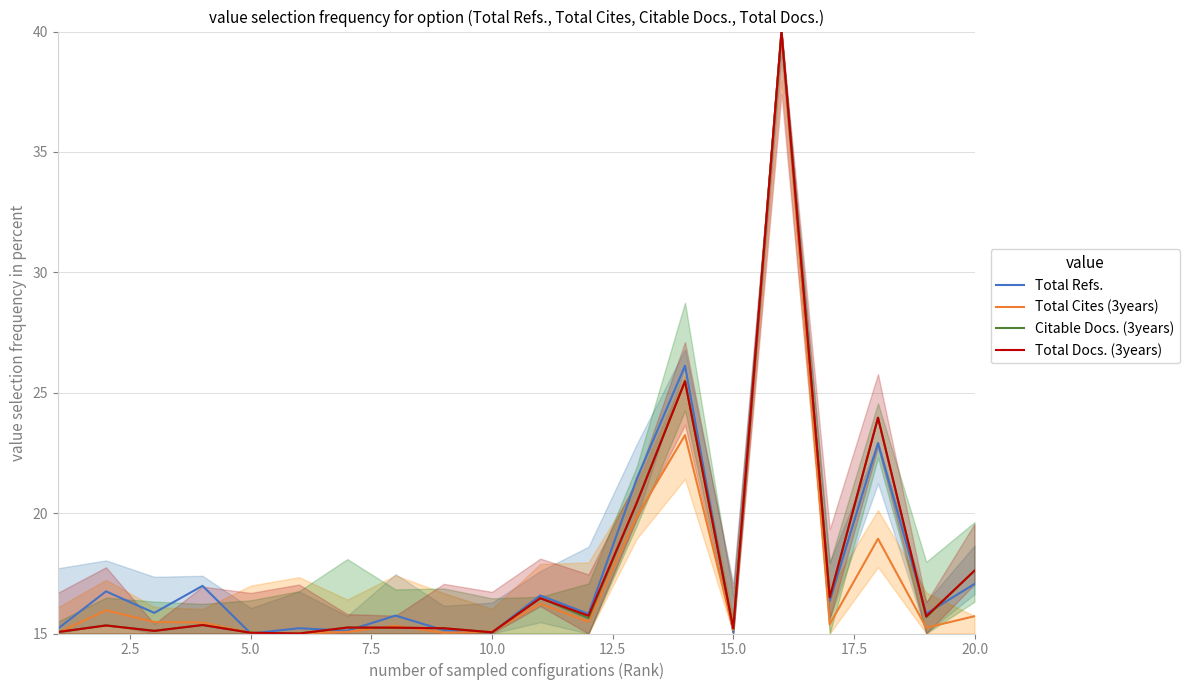

What is the difference between the second highest and minimum values in the Citable Docs. (3years) series?

10.5